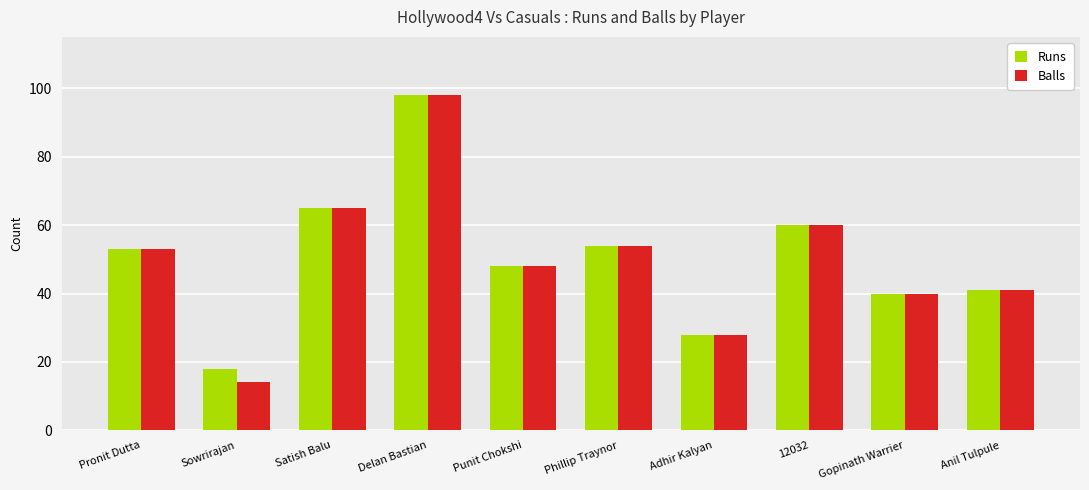

Reading right to left, extract all data points from this chart.

Runs: 41	40	60	28	54	48	98	65	18	53
Balls: 41	40	60	28	54	48	98	65	14	53